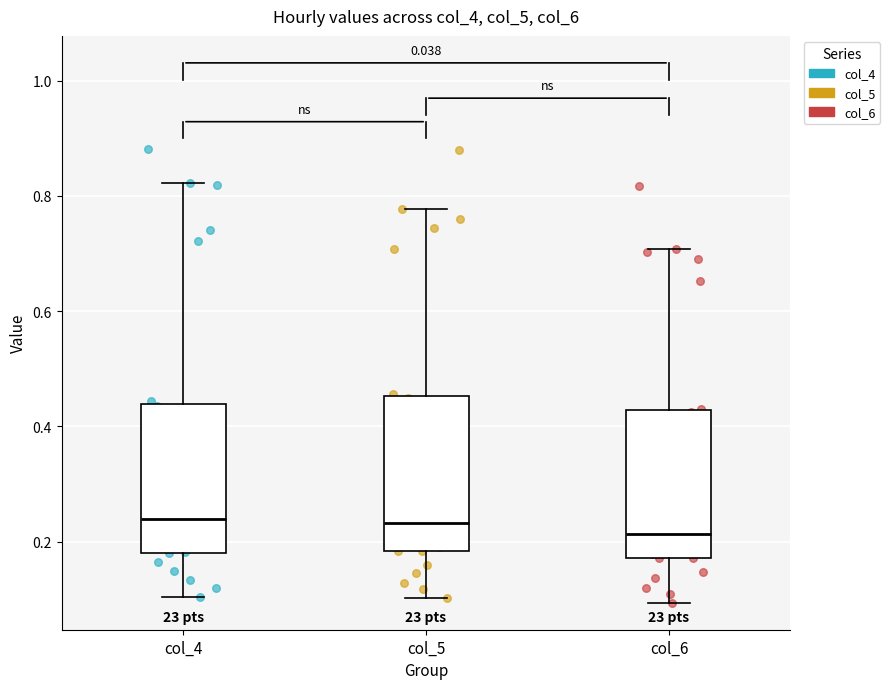

Reading left to right, transcribe this box plot: for each box, give where its median line is, the range the box spans, and where its two whiskers end, as read against the y-axis. The values are not printed on the chart, so give them approximately, as read against the axis.

col_4: median 0.24, box 0.18 to 0.44, whiskers 0.10 to 0.82
col_5: median 0.24, box 0.18 to 0.46, whiskers 0.10 to 0.78
col_6: median 0.22, box 0.18 to 0.42, whiskers 0.10 to 0.70